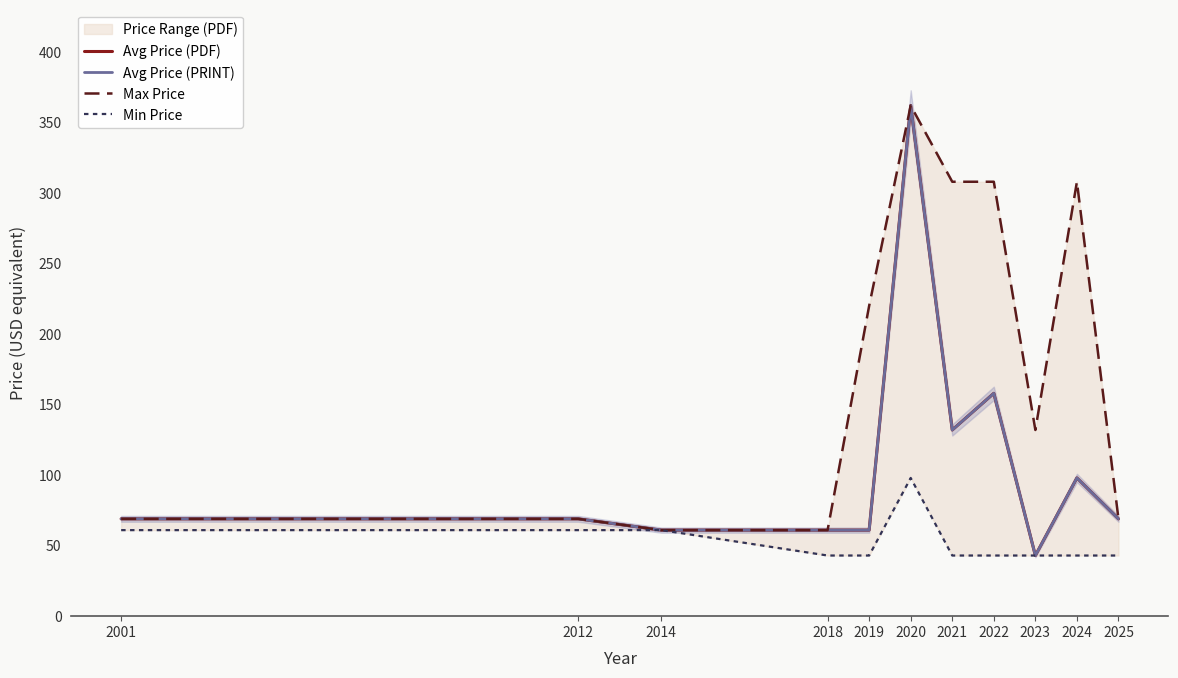

Does the chart have visible grid lines?

No